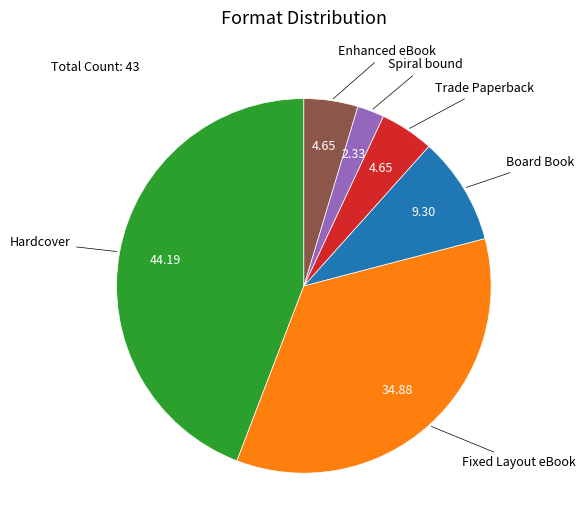

Does any single category account for the majority?

No